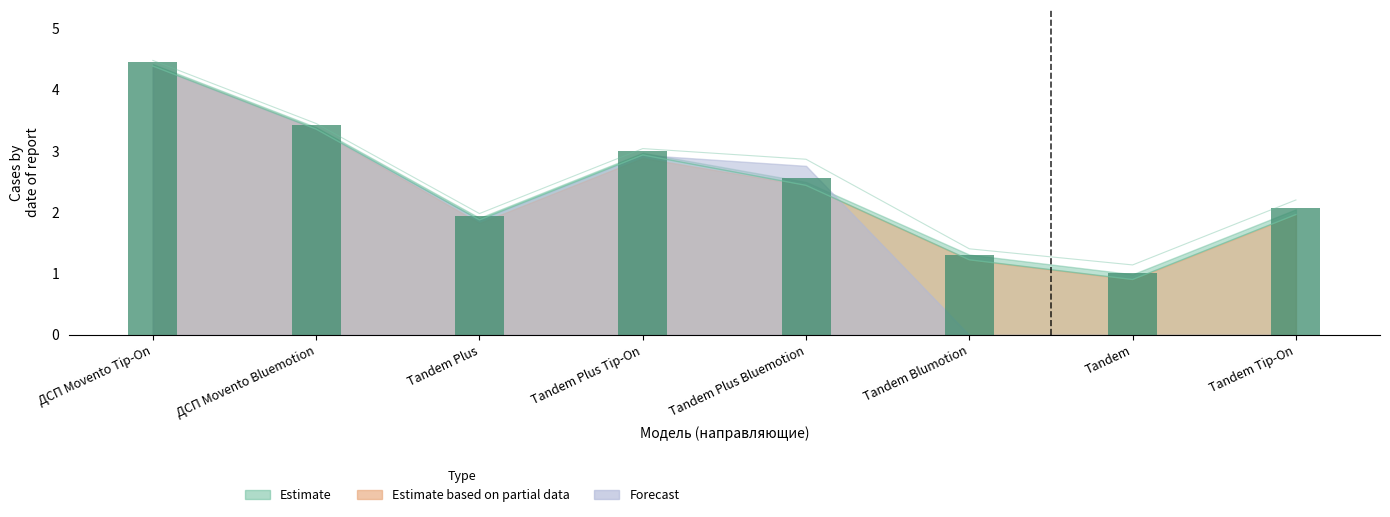

Is it true that the value at Tandem Tip-On is 2.8?

False